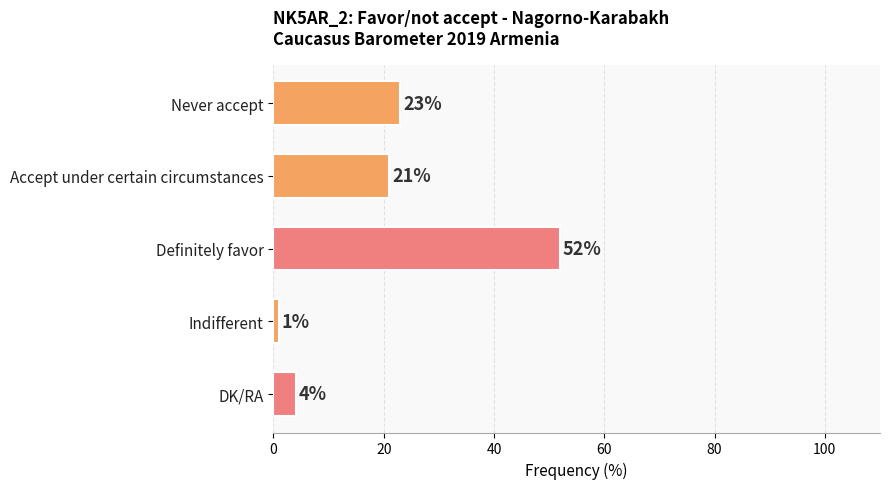

List the labels in order of value, smallest first.

Indifferent, DK/RA, Accept under certain circumstances, Never accept, Definitely favor